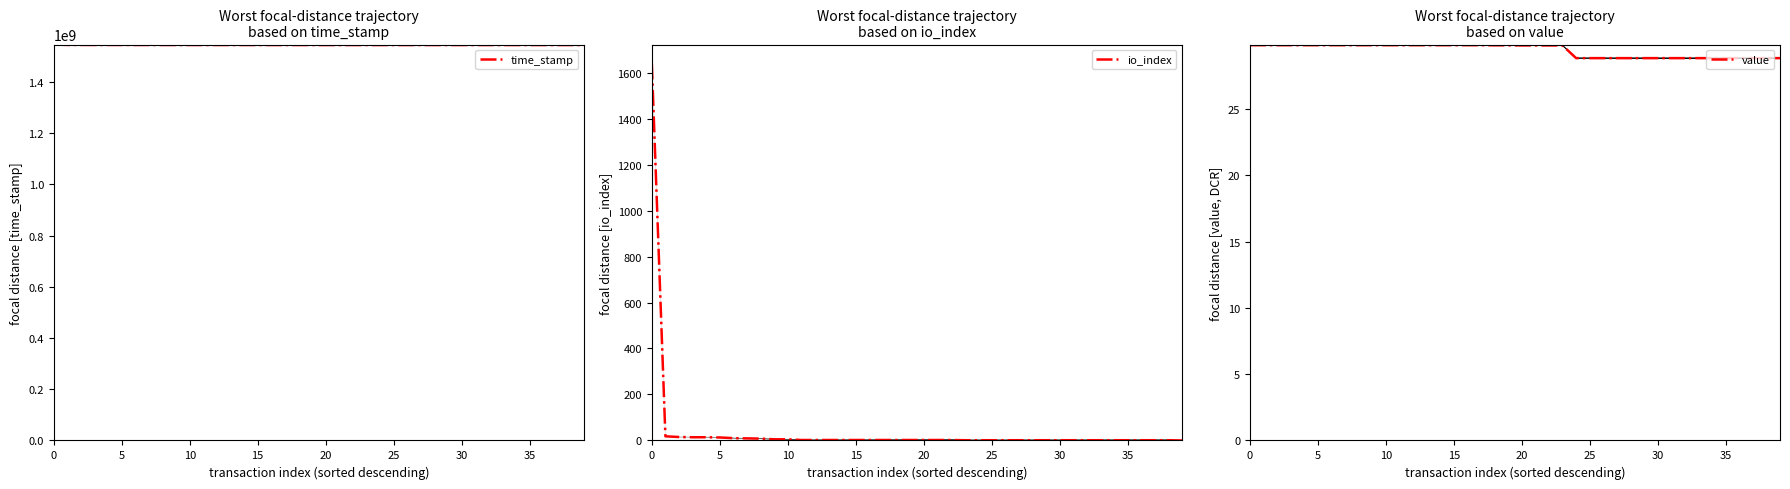

What value does the value series have at 36?

28.8